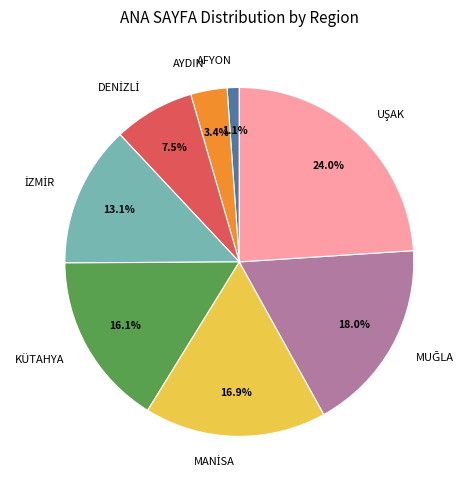

Is there a majority slice in this chart?

No